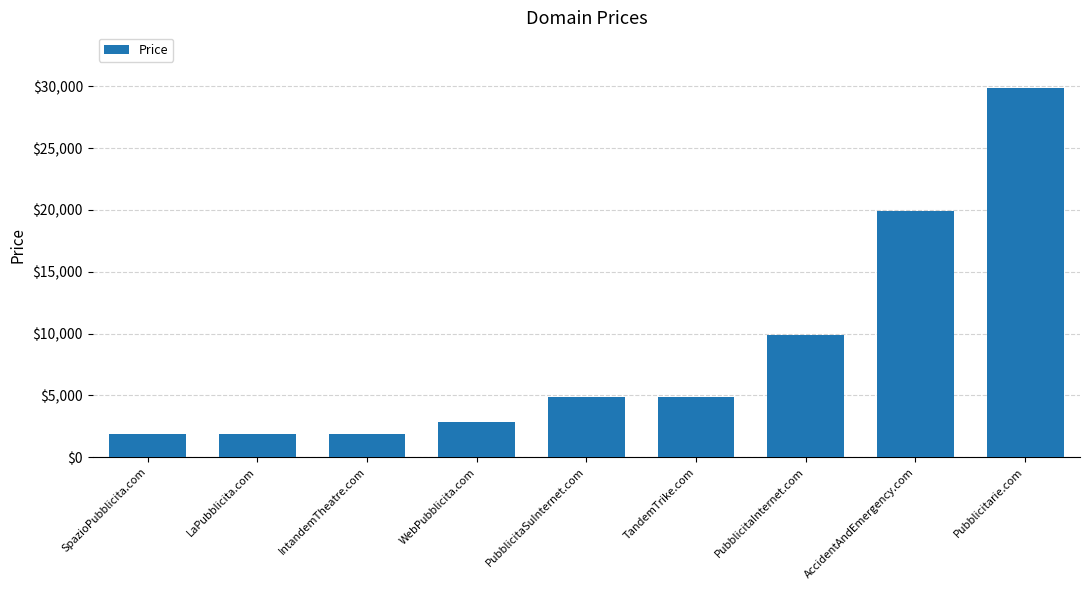

What is the smallest value displayed?

1888